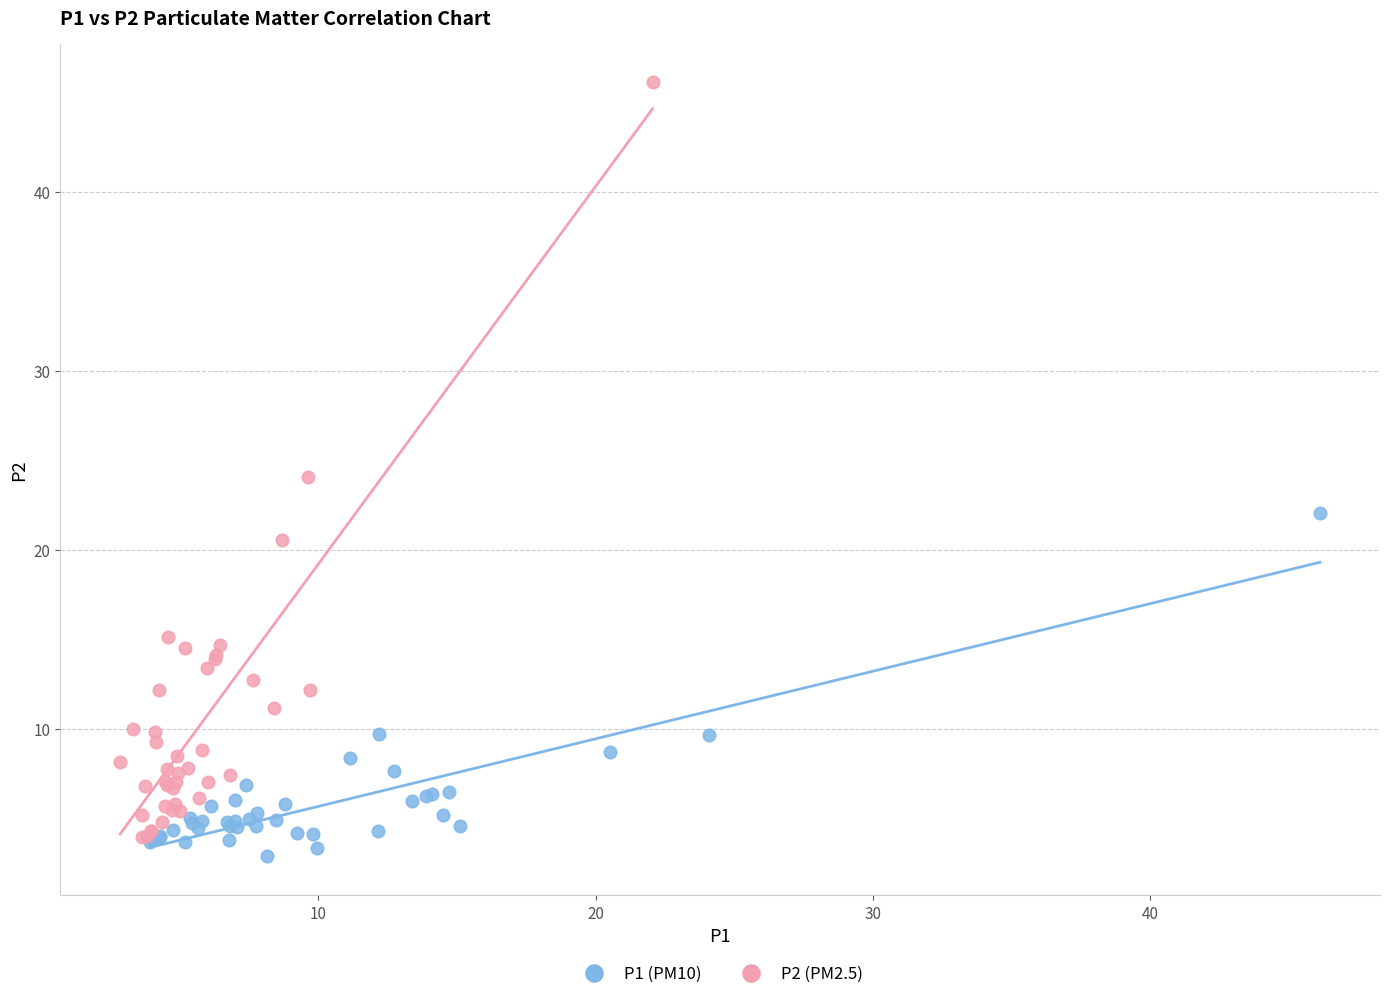

Which series has the widest spread of Y values?

P2 (PM2.5)